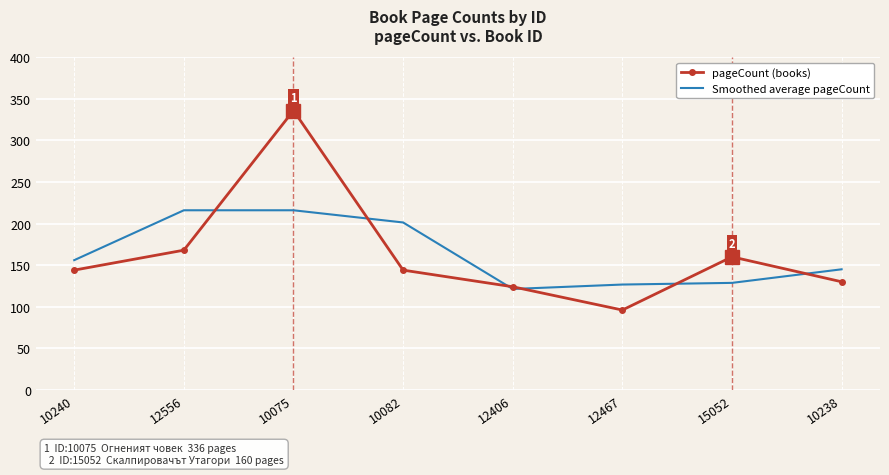

After their last crossing, which series has the higher values: Smoothed average pageCount or pageCount (books)?

Smoothed average pageCount